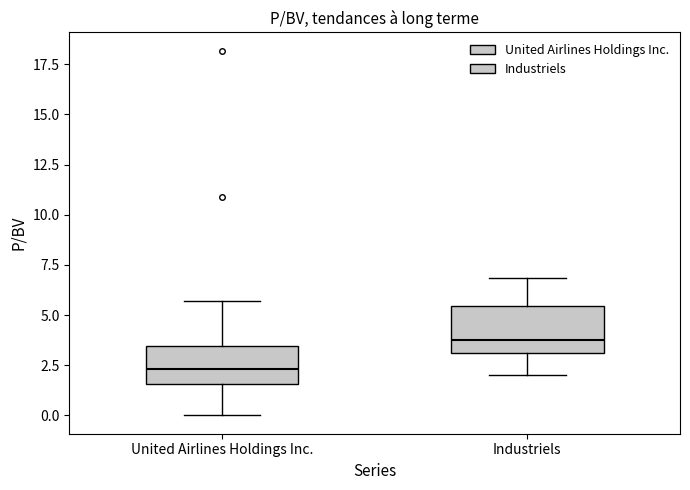

Where is the lower edge of the box for United Airlines Holdings Inc. on the y-axis? The values are not printed on the chart, so give them approximately, as read against the axis.

1.5